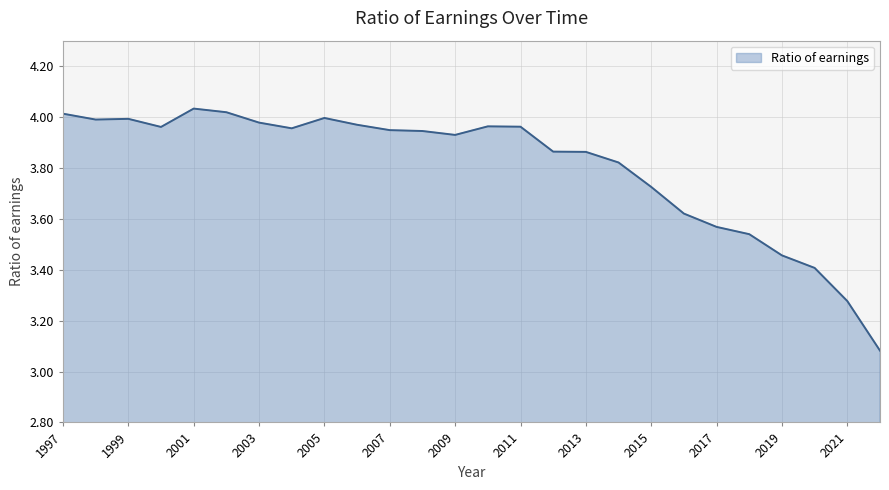

What is the difference between the maximum and minimum values?

1.0